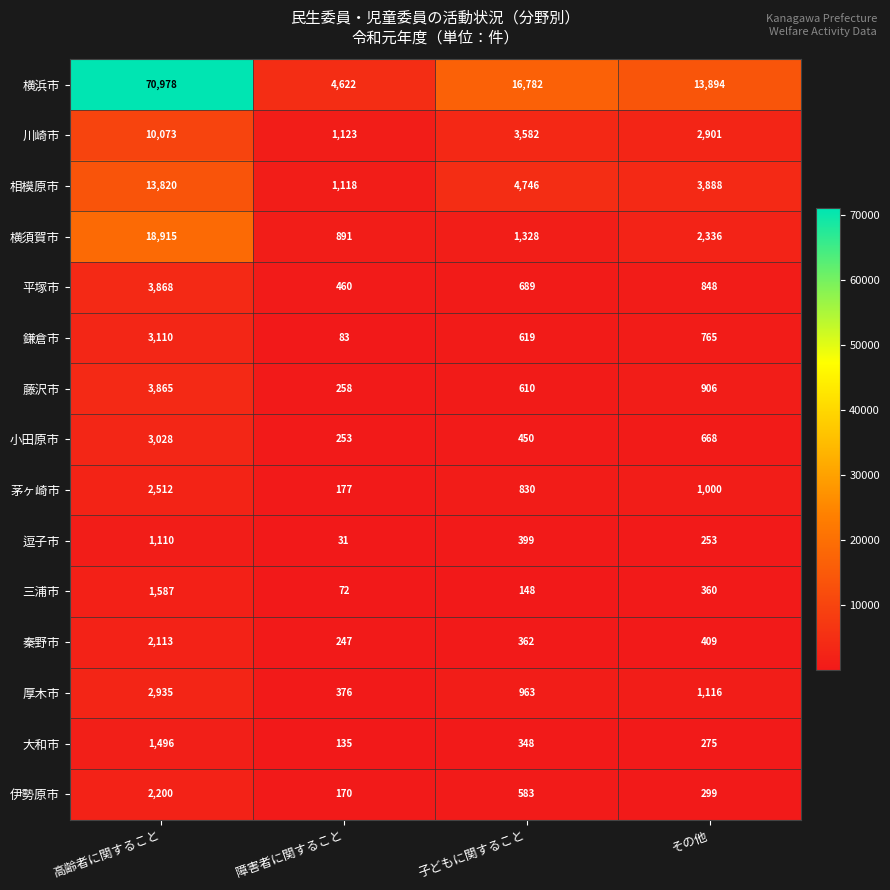

What is the approximate value of 逗子市 at 子どもに関すること?

399